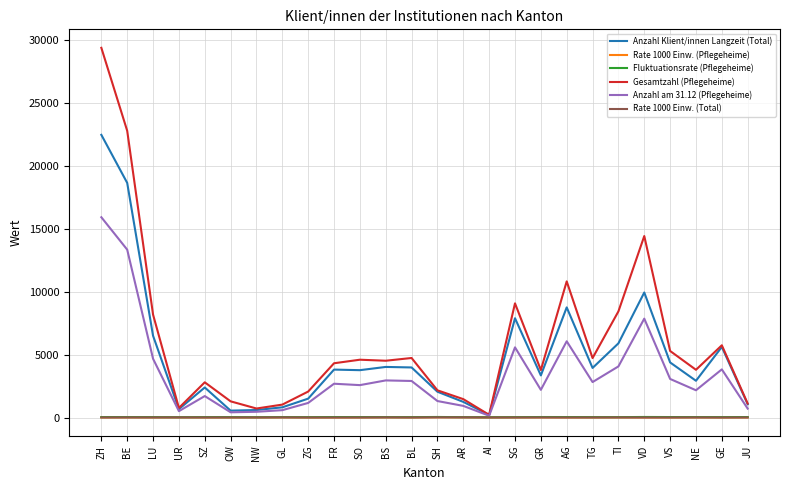

Is the value of Rate 1000 Einw. (Pflegeheime) at SH greater than the value of Anzahl am 31.12 (Pflegeheime) at SH?

No